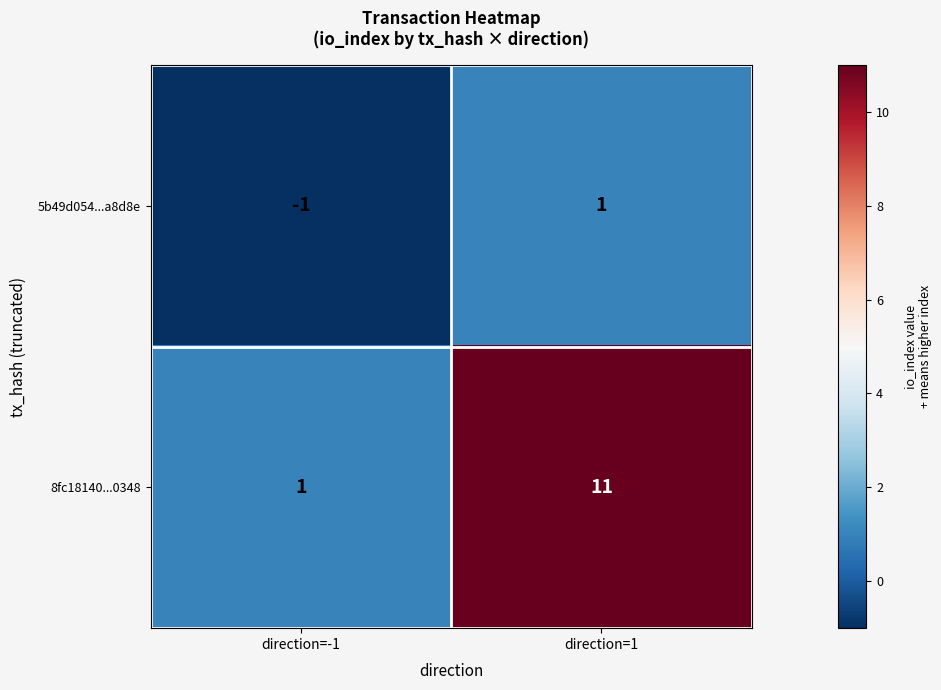

What is the average value of the 8fc18140...0348 series?

6